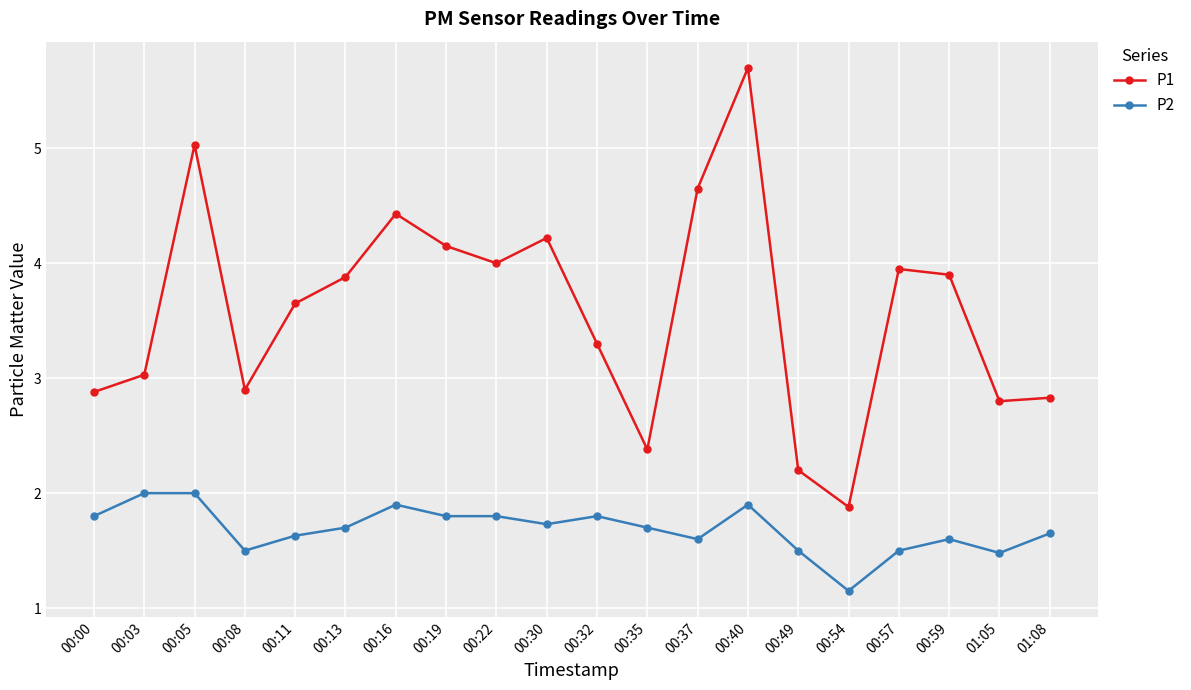

At which category does P1 reach its first local valley?

00:08